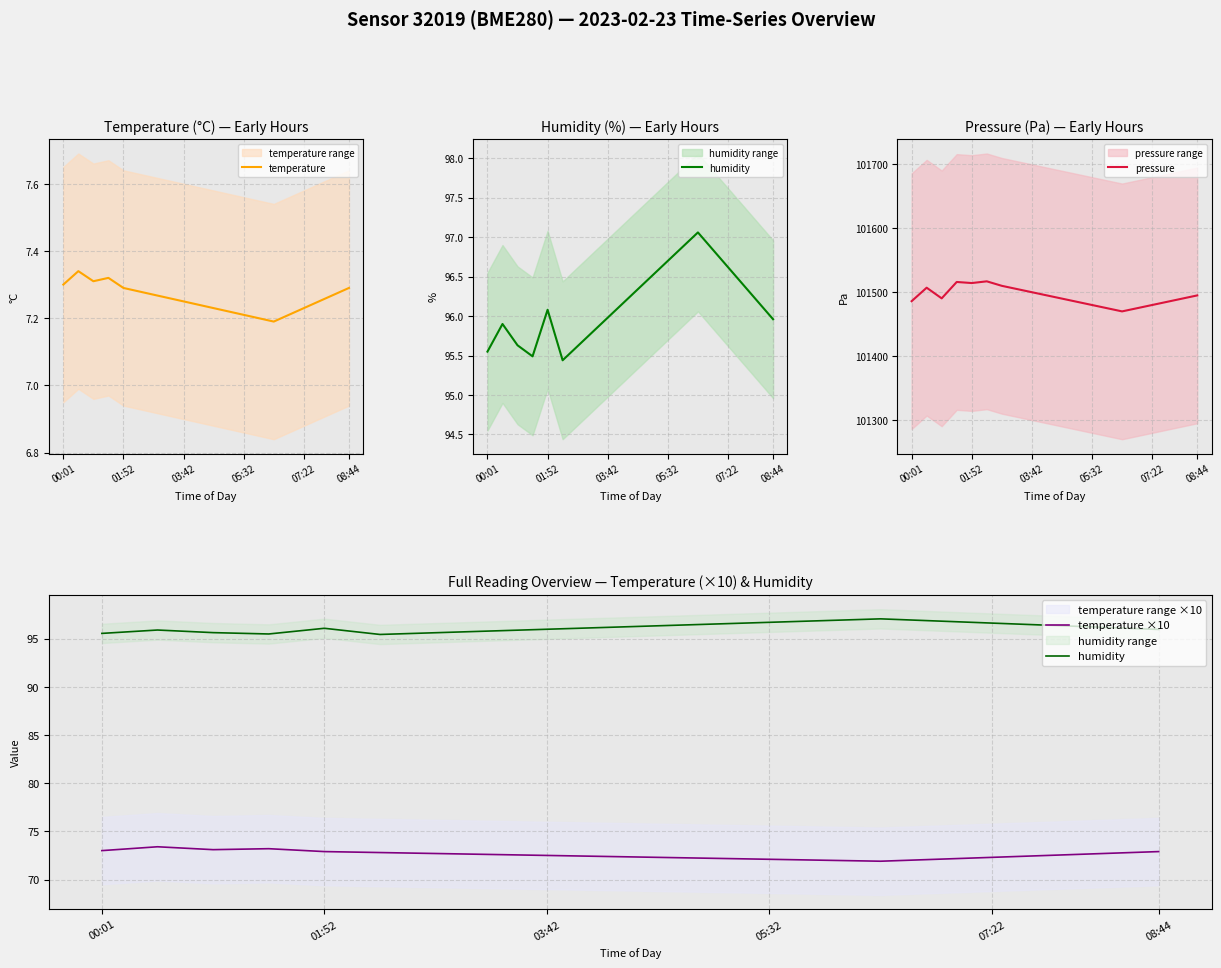

The temperature series shows 4.8 at 01:52. True or false?

False